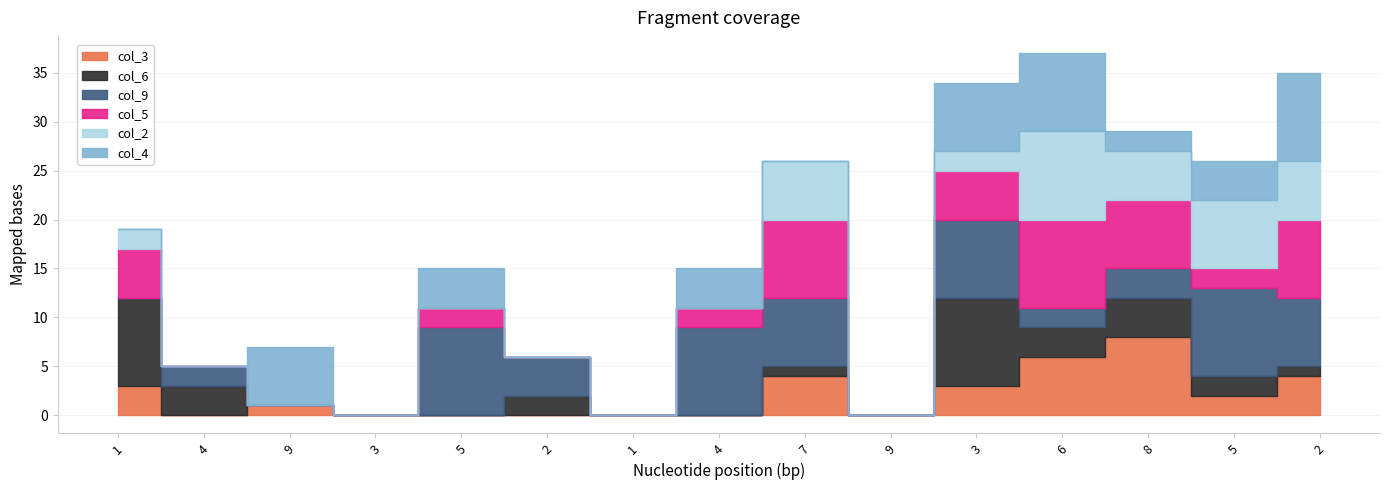

Reading left to right, list all the values displayed in this chart.

col_3: 1=3	4=0	9=1	3=0	5=0	2=0	1=0	4=0	7=4	9=0	3=3	6=6	8=8	5=2	2=4
col_6: 1=9	4=3	9=0	3=0	5=0	2=2	1=0	4=0	7=1	9=0	3=9	6=3	8=4	5=2	2=1
col_9: 1=0	4=2	9=0	3=0	5=9	2=4	1=0	4=9	7=7	9=0	3=8	6=2	8=3	5=9	2=7
col_5: 1=5	4=0	9=0	3=0	5=2	2=0	1=0	4=2	7=8	9=0	3=5	6=9	8=7	5=2	2=8
col_2: 1=2	4=0	9=0	3=0	5=0	2=0	1=0	4=0	7=6	9=0	3=2	6=9	8=5	5=7	2=6
col_4: 1=0	4=0	9=6	3=0	5=4	2=0	1=0	4=4	7=0	9=0	3=7	6=8	8=2	5=4	2=9